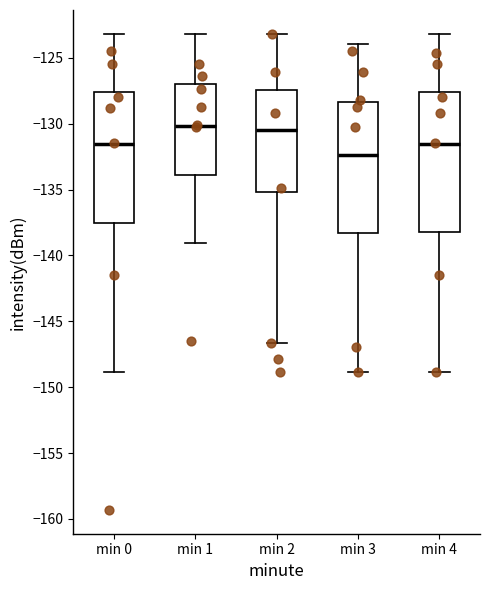

Comparing the boxes themselves (not the whiskers), which one is the tallest?

min 4